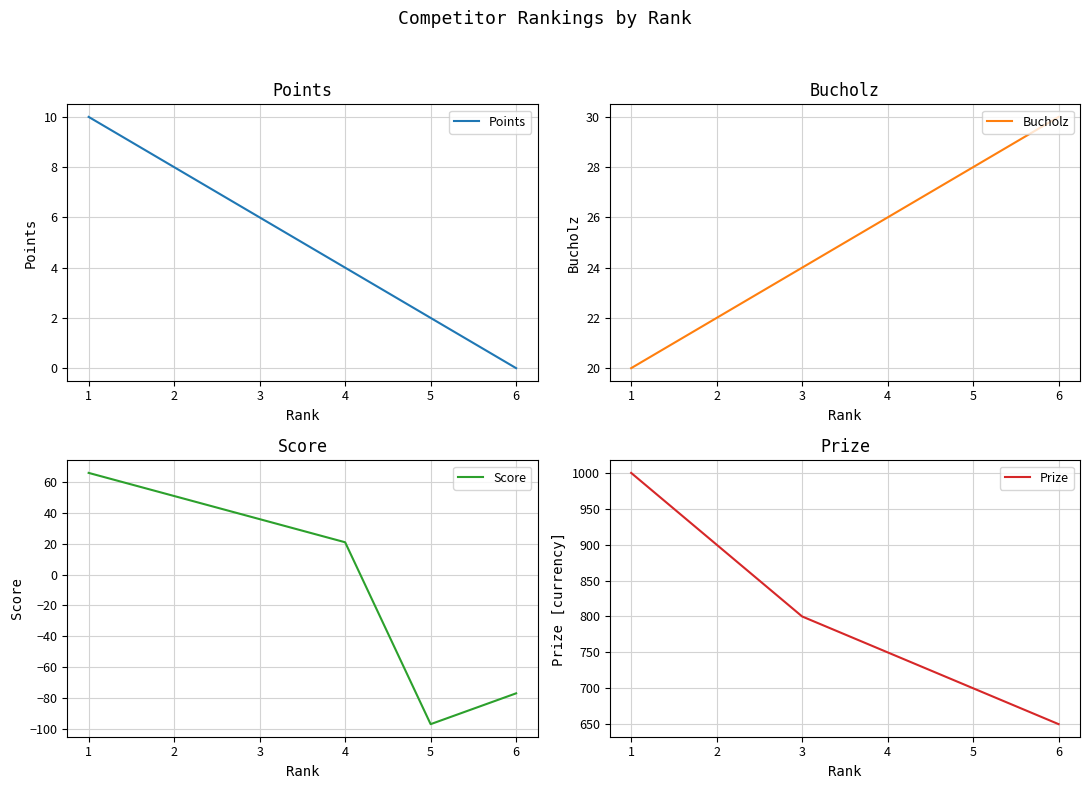

True or false: Points and Prize cross at least once.

False